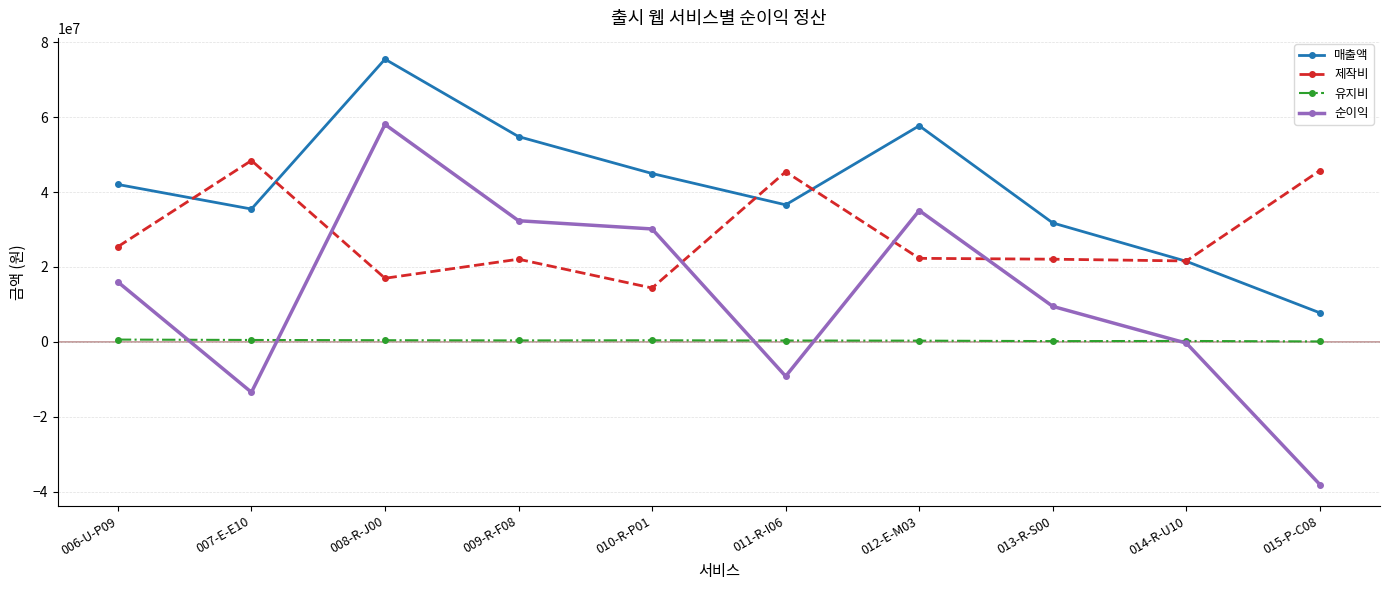

What is the label of the 5th point from the right?

011-R-I06